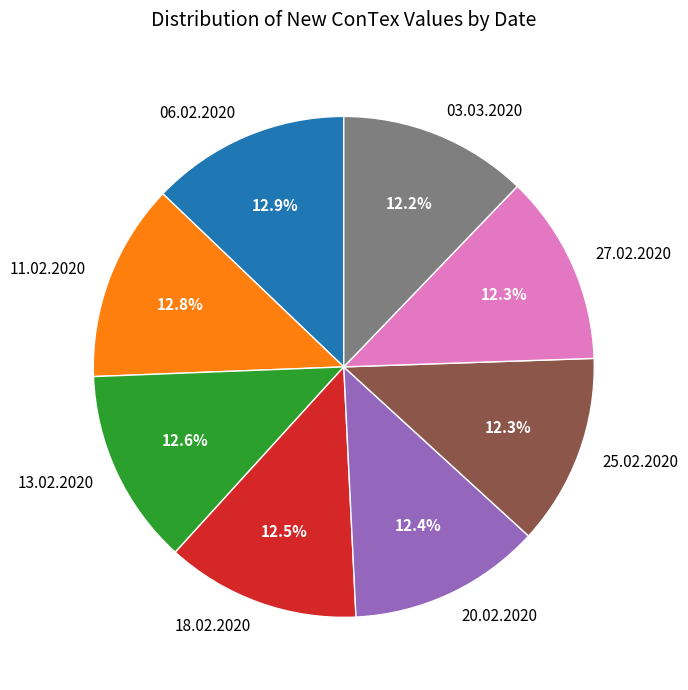

What is the ratio of the value at 25.02.2020 to the value at 11.02.2020?

1.0